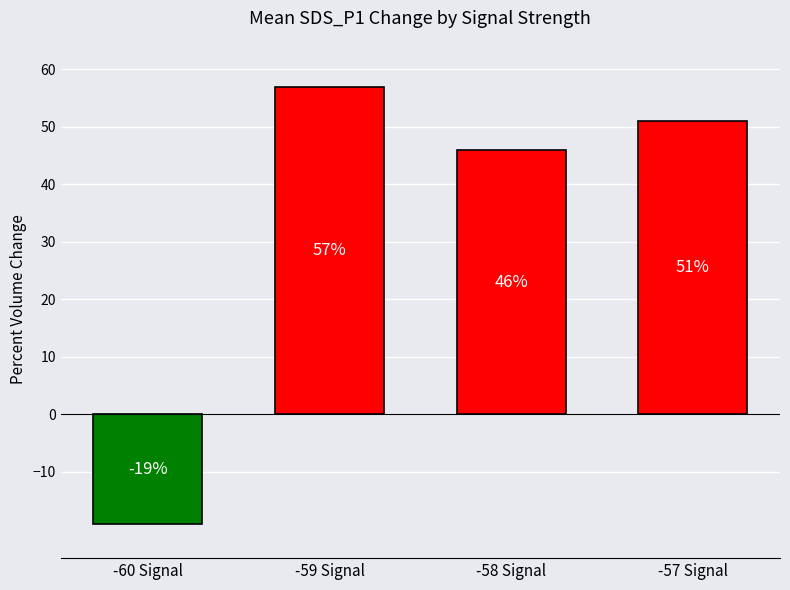

Which category has the highest value across all series?

-59 Signal